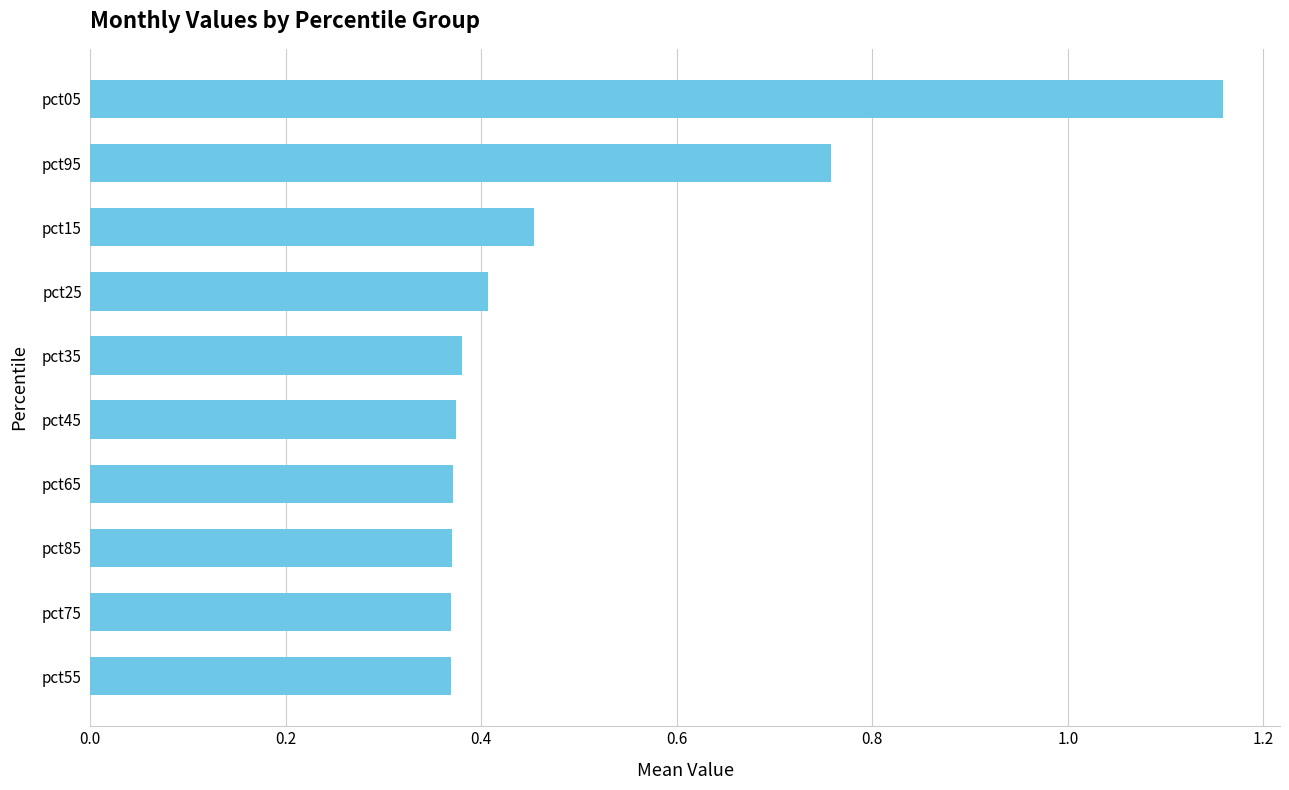

What is the change in value from pct55 to pct05?

+0.8